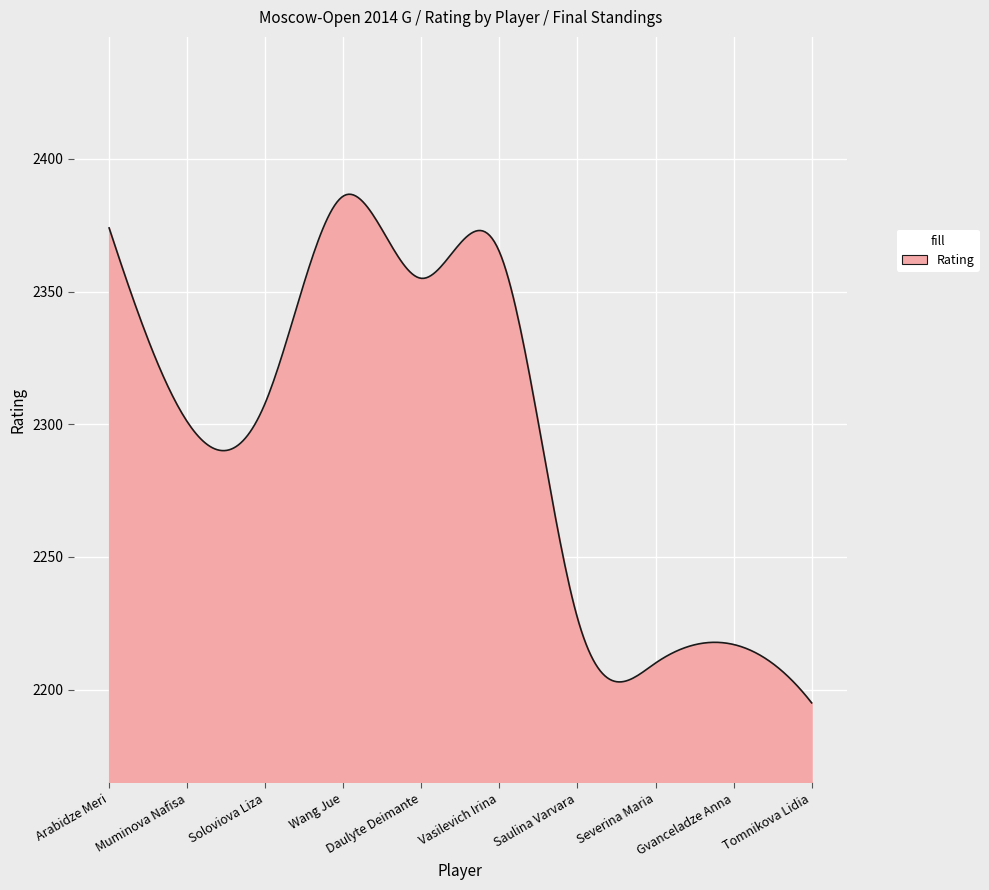

What is the maximum value shown in the chart?

2386.7